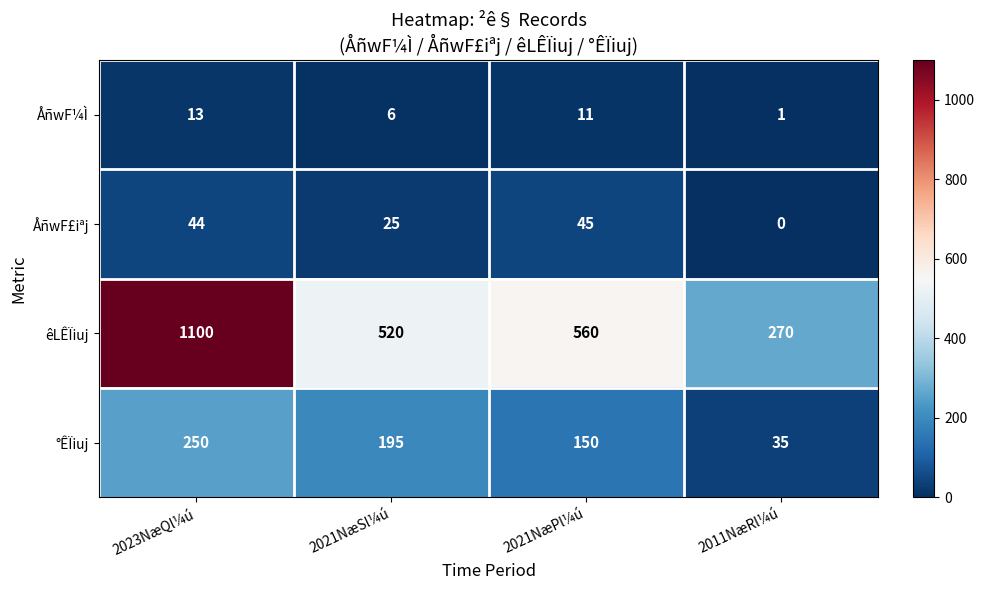

Which series has the largest total across all categories?

êLÊÏiuj